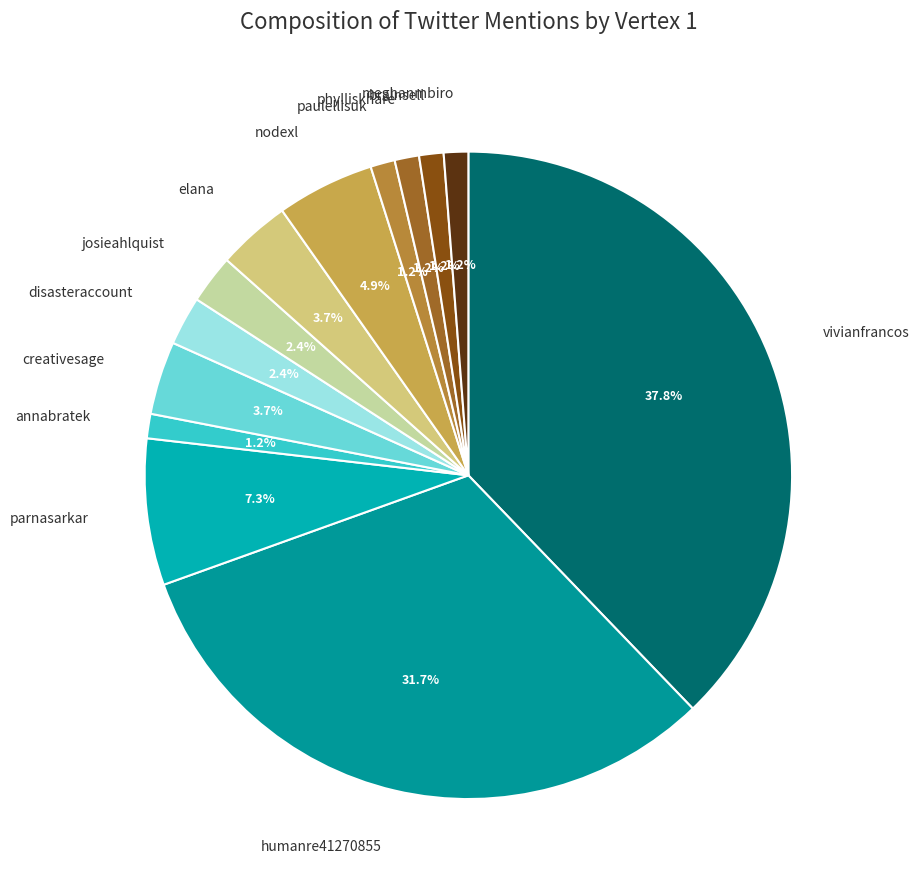

Does any single category account for the majority?

No